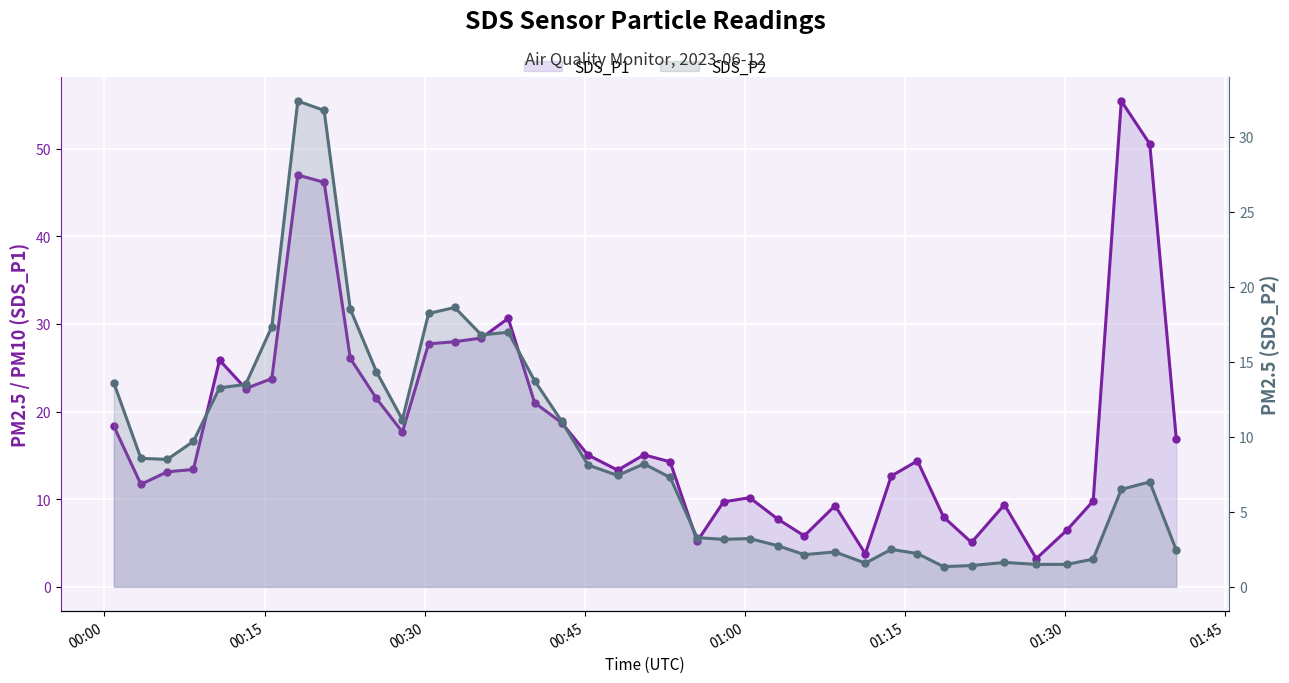

What are all the series names shown in the legend?

SDS_P1, SDS_P2